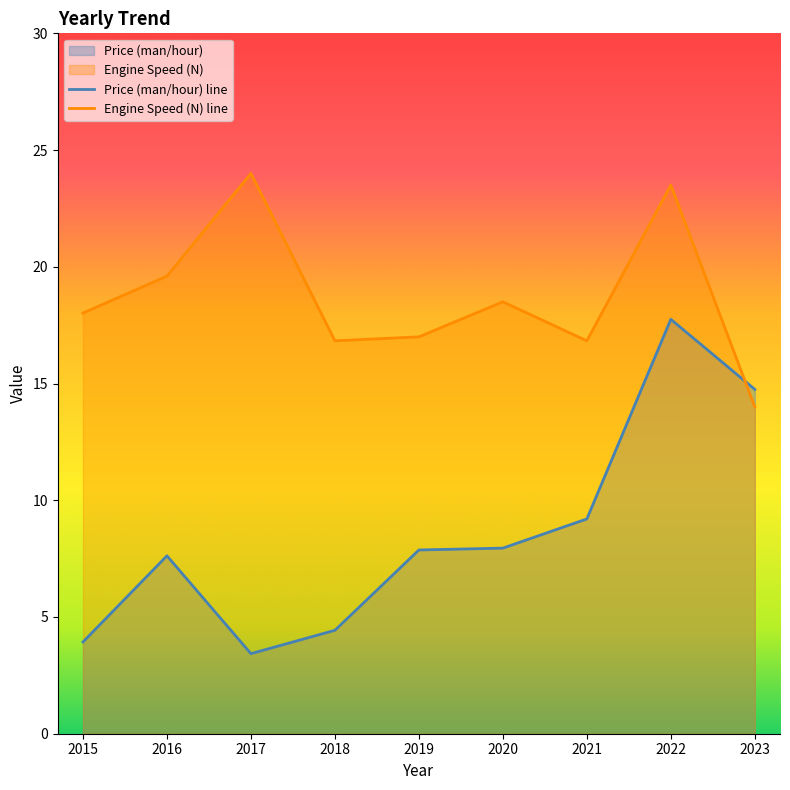

The value of Price (man/hour) line at 2015 is 2.2. True or false?

False